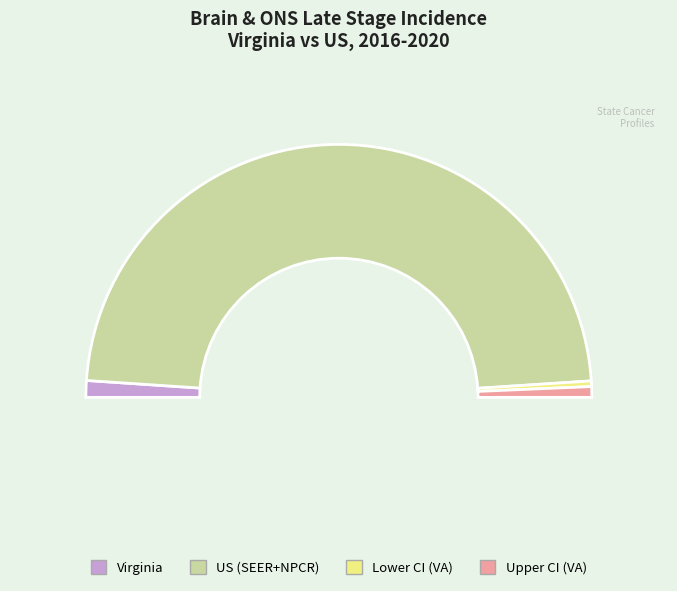

The US (SEER+NPCR) slice represents 96% of the pie. True or false?

True